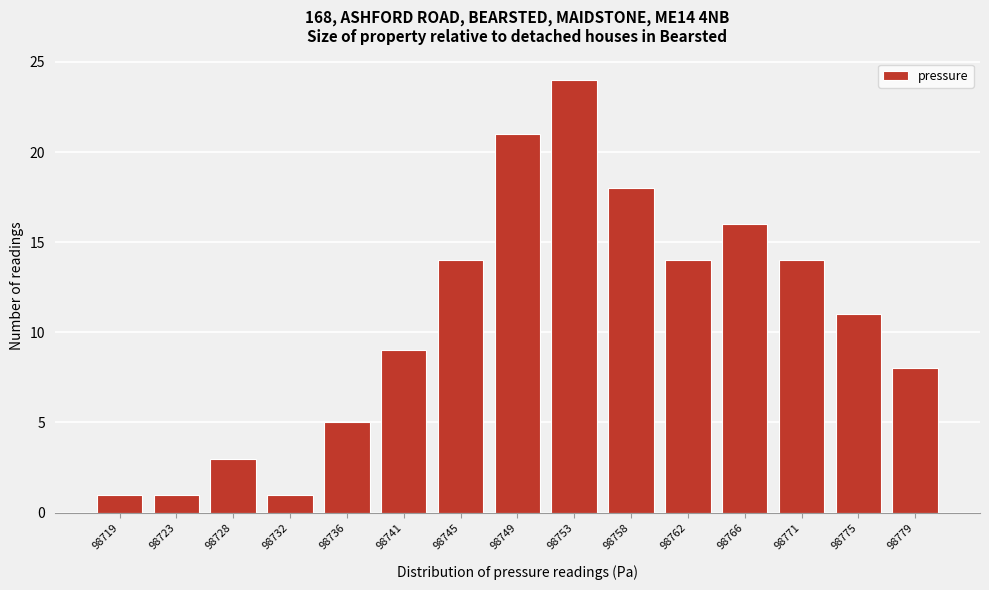

Reading left to right, list all the values displayed in this chart.

1	1	3	1	5	9	14	21	24	18	14	16	14	11	8